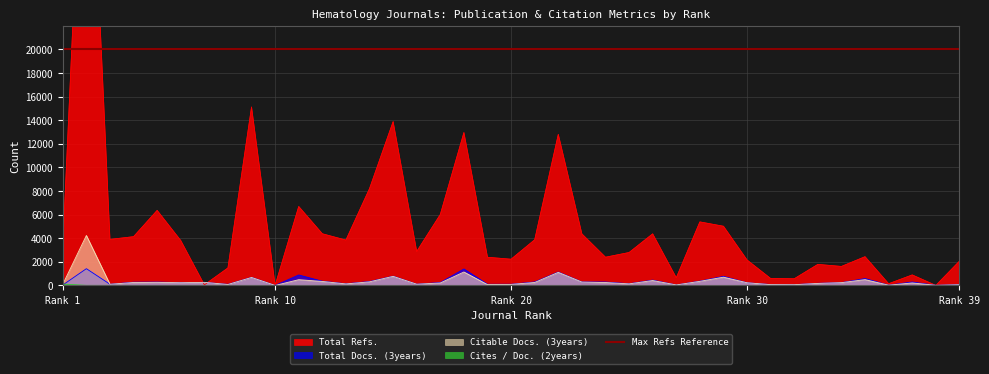

How many categories are shown in the chart?

39